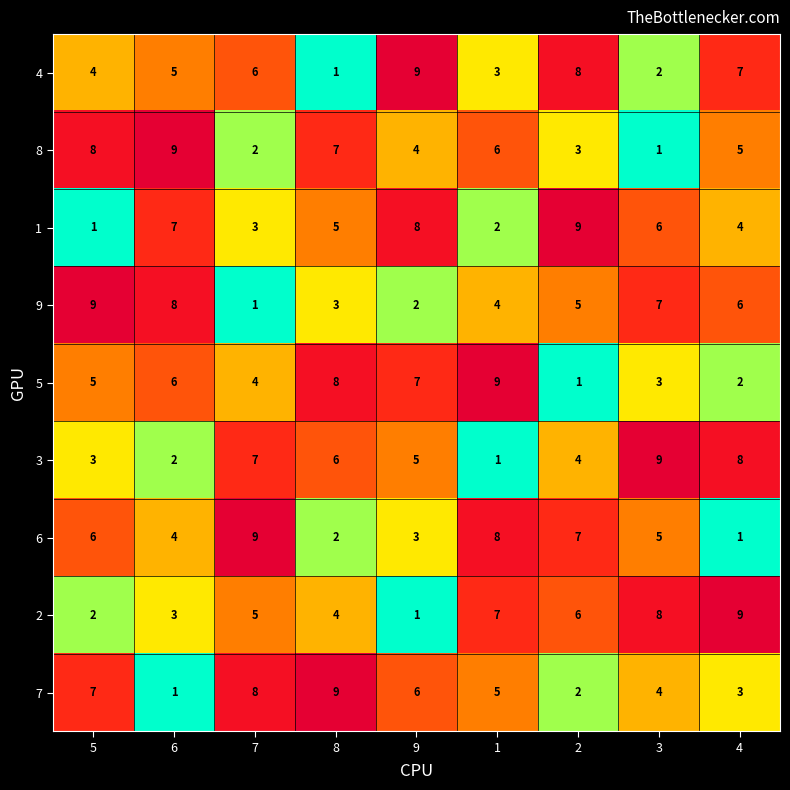

What is the sum of the 8 values at 3 and 8?

8